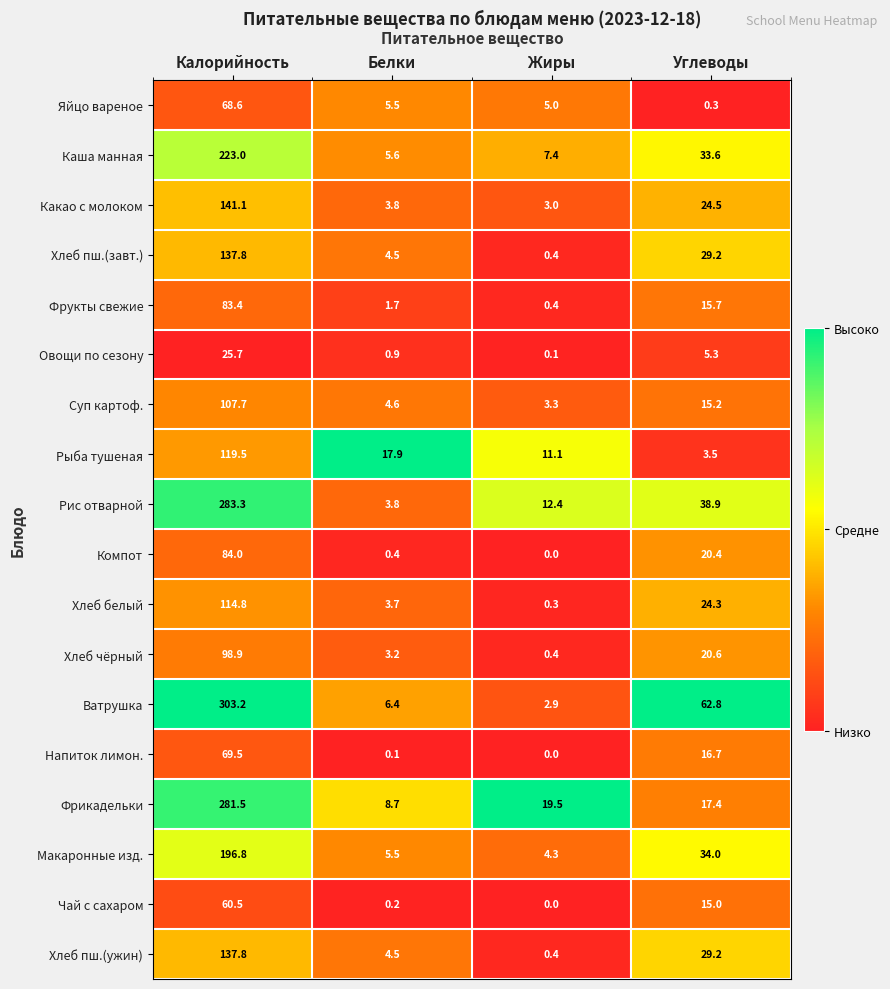

Which series has the largest total across all categories?

Ватрушка